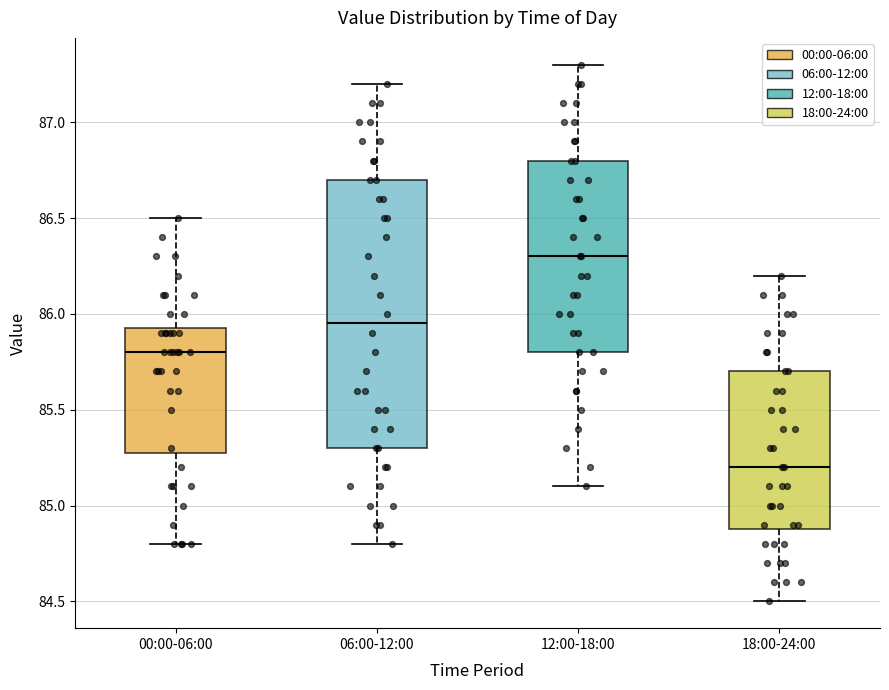

Where is the upper edge of the box for 18:00-24:00 on the y-axis? The values are not printed on the chart, so give them approximately, as read against the axis.

85.70